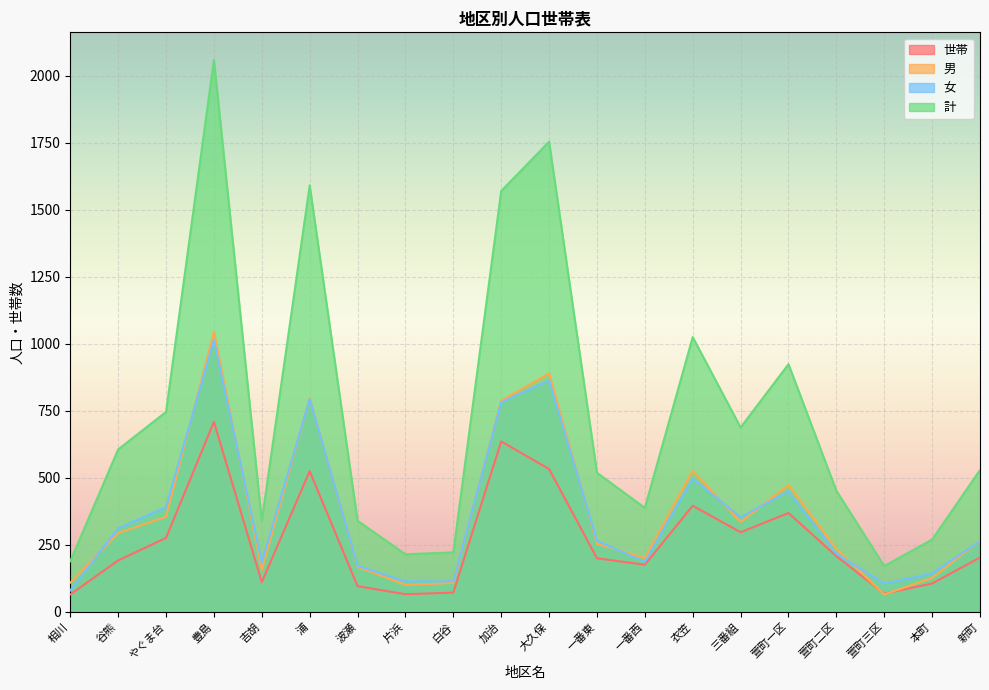

Which label corresponds to the smallest value in the chart?

相川